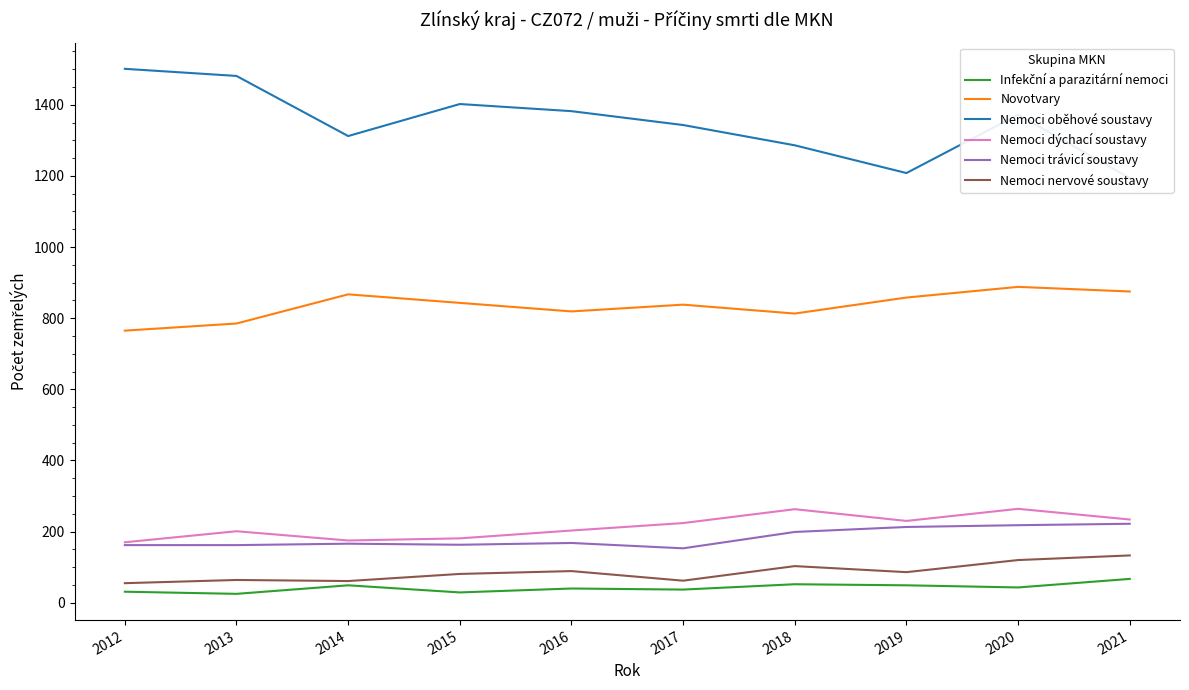

What is the sum of the Nemoci oběhové soustavy values at 2014 and 2015?

2714